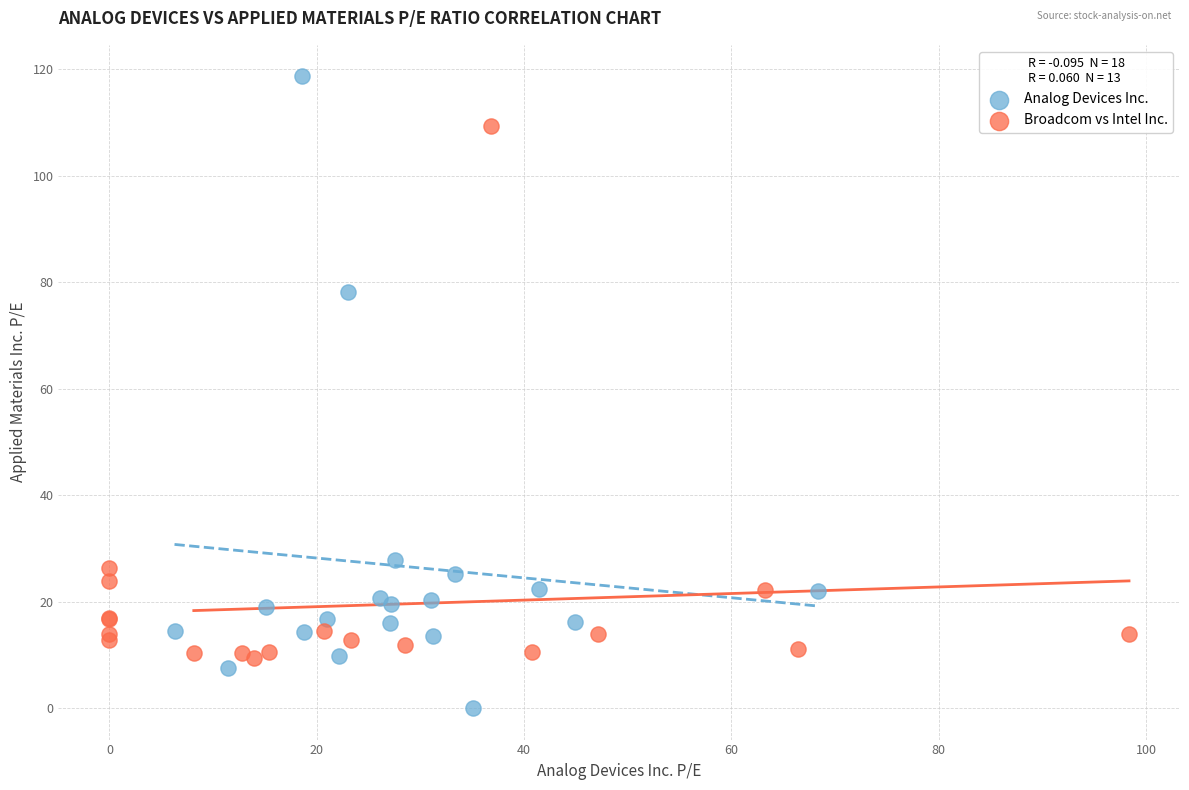

Which series contains the highest Y value?

Analog Devices Inc.